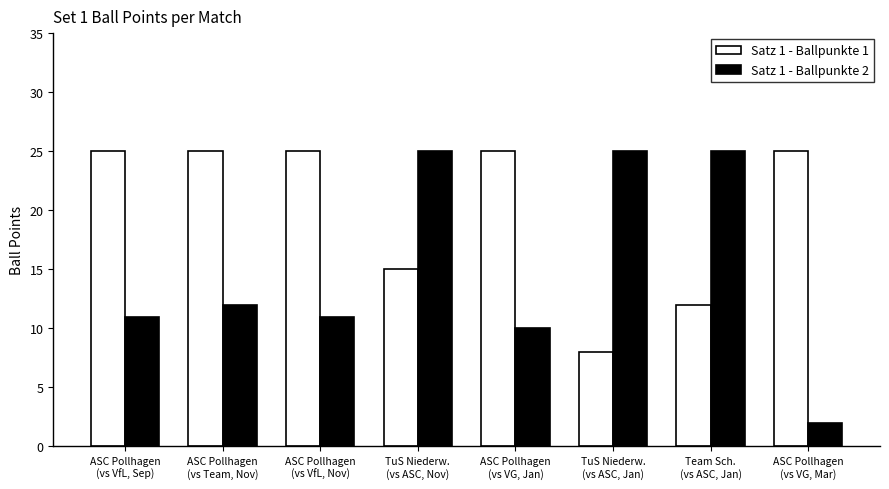

Which series has the largest total across all categories?

Satz 1 - Ballpunkte 1